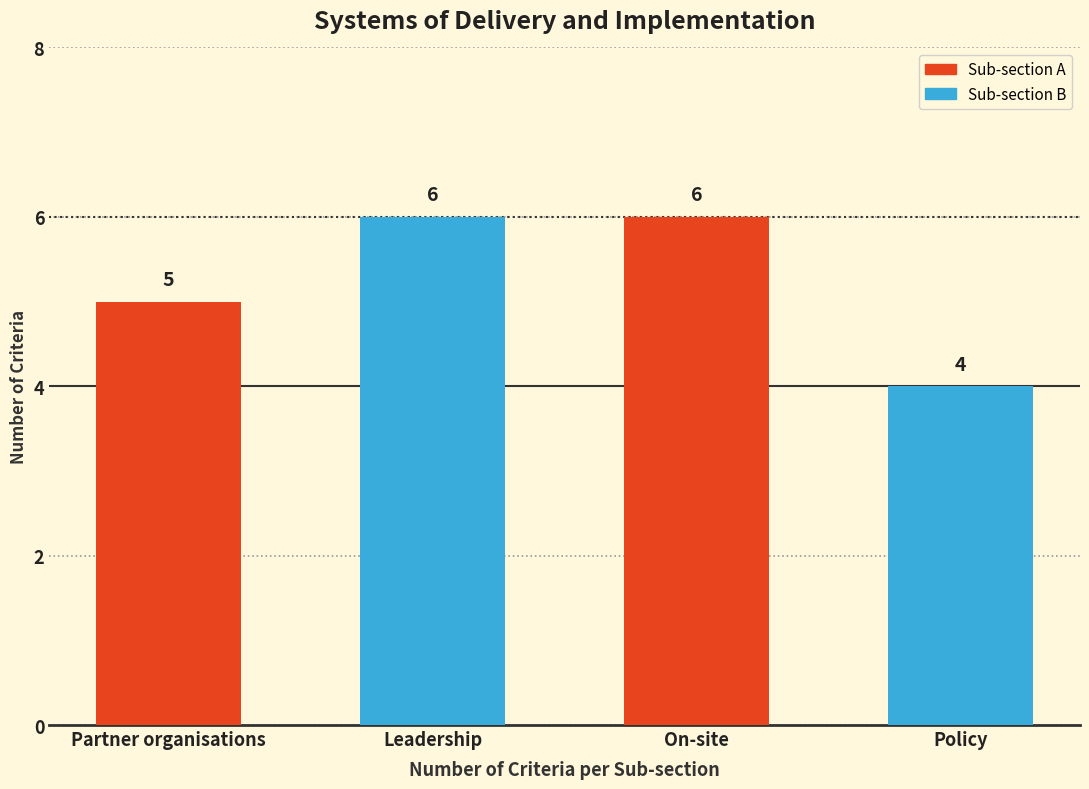

True or false: the data shows 8 at Partner organisations.

False